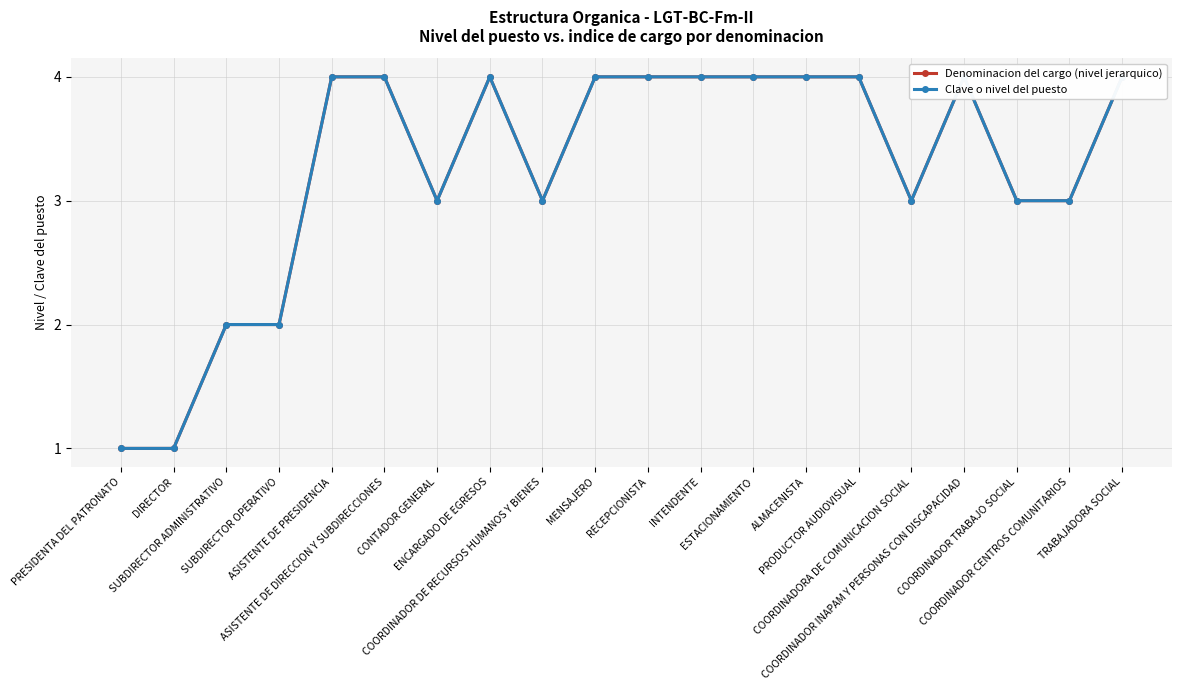

What is the label of the 5th point from the right?

COORDINADORA DE COMUNICACION SOCIAL